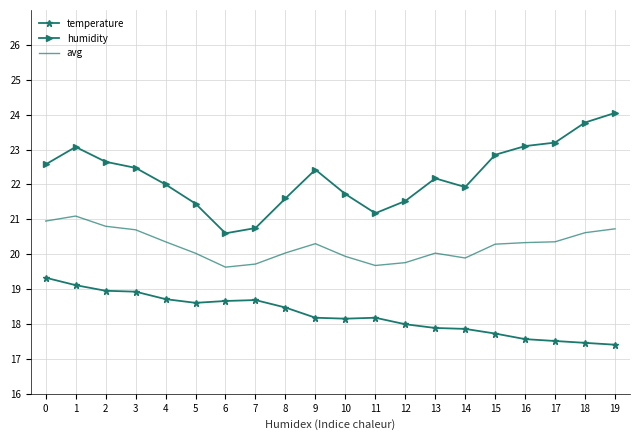

Which series changed the most between 1 and 18?

temperature